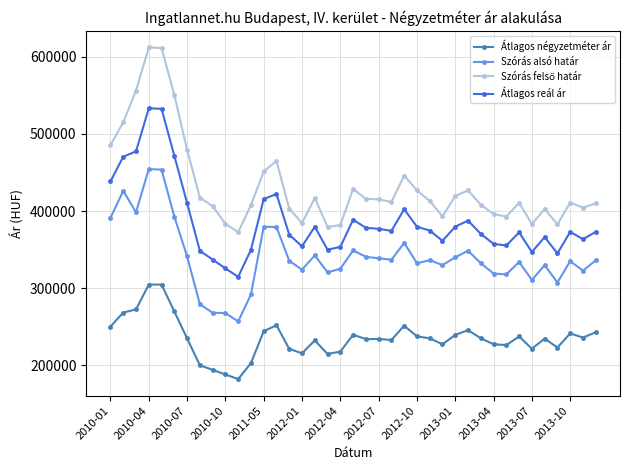

What is the difference between the maximum and minimum values in the Átlagos négyzetméter ár series?

122485